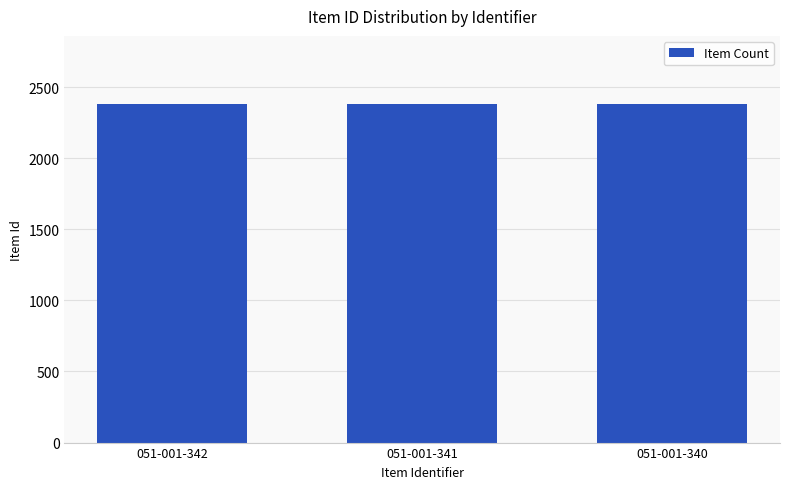

Are the bars horizontal?

No